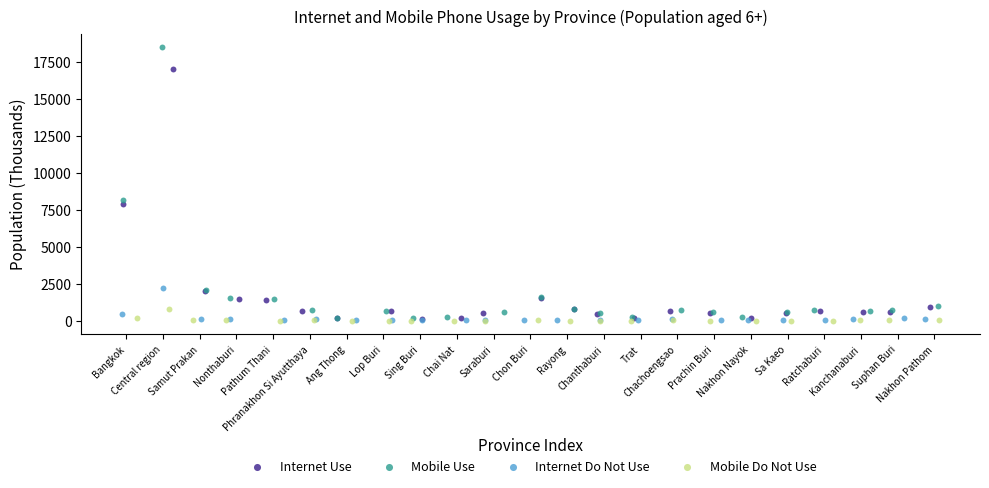

Which series has the widest spread of Y values?

Mobile Use